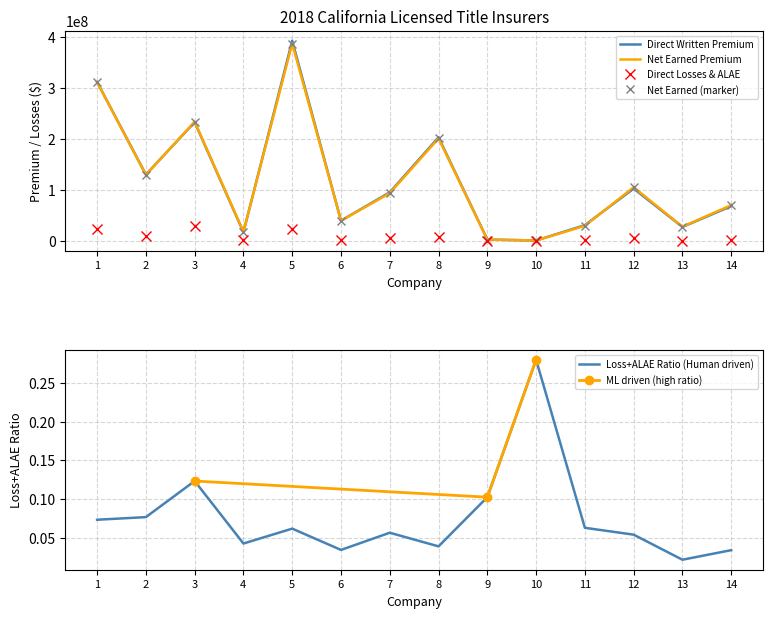

At which label does Loss+ALAE Ratio (Human driven) reach its minimum?

13